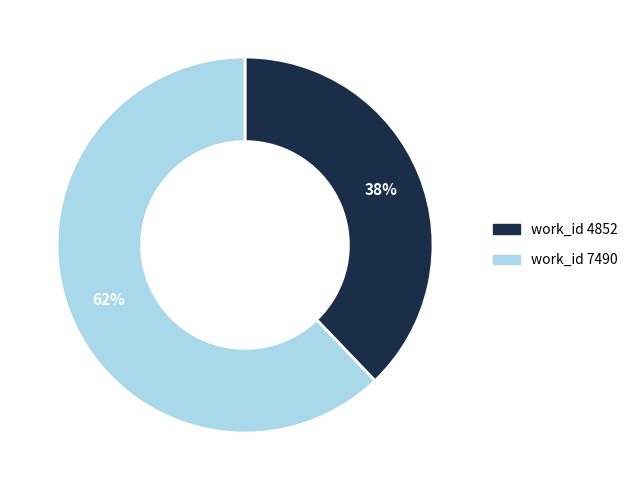

To the nearest percent, what is the difference between the largest and smallest slice percentages?

24%